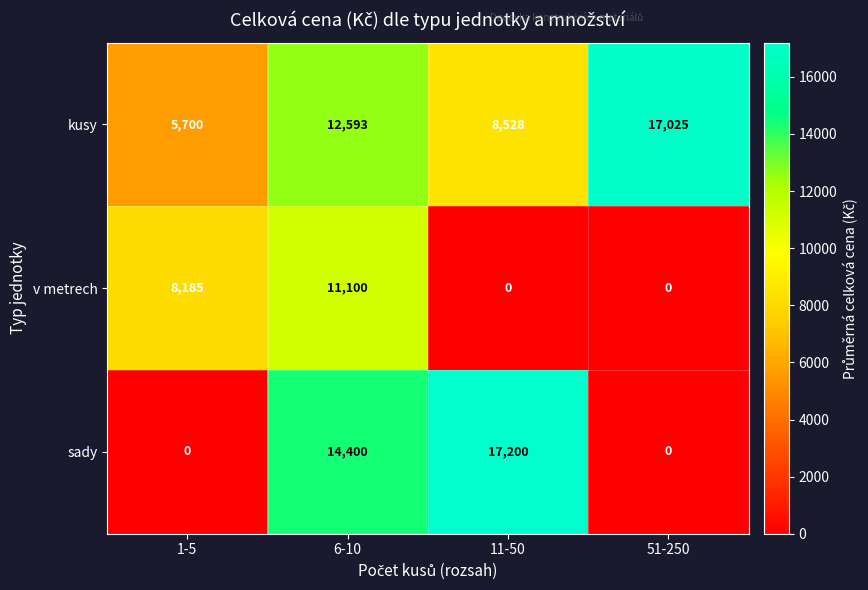

List the series in order of their peak value, highest first.

sady, kusy, v metrech